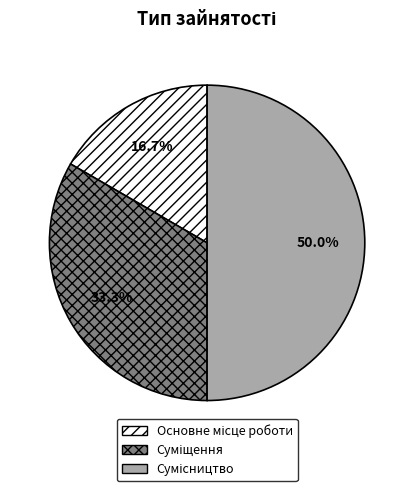

Is it true that Основне місце роботи is 25% of the pie?

False